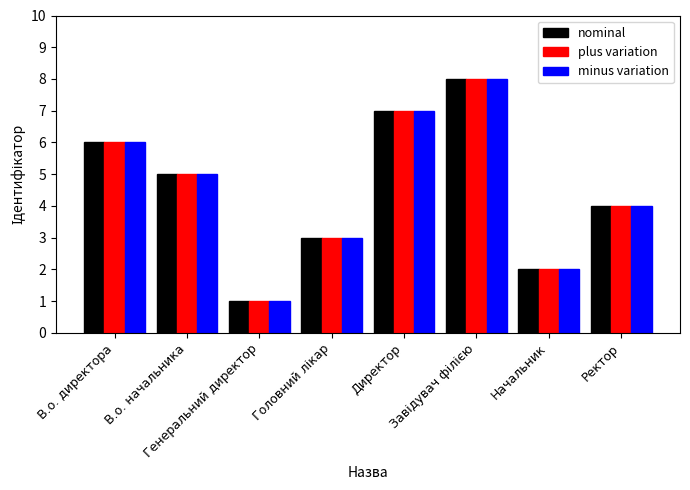

What is the sum of the nominal values at Начальник and Ректор?

6